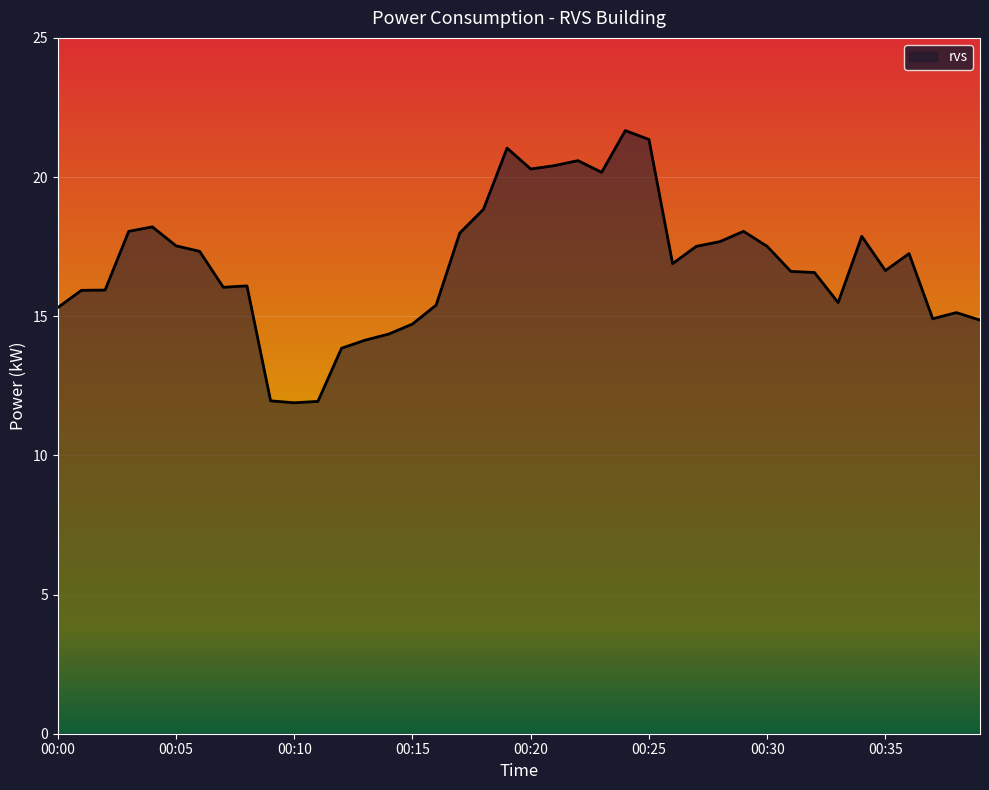

What is the difference between the maximum and minimum values?

9.8